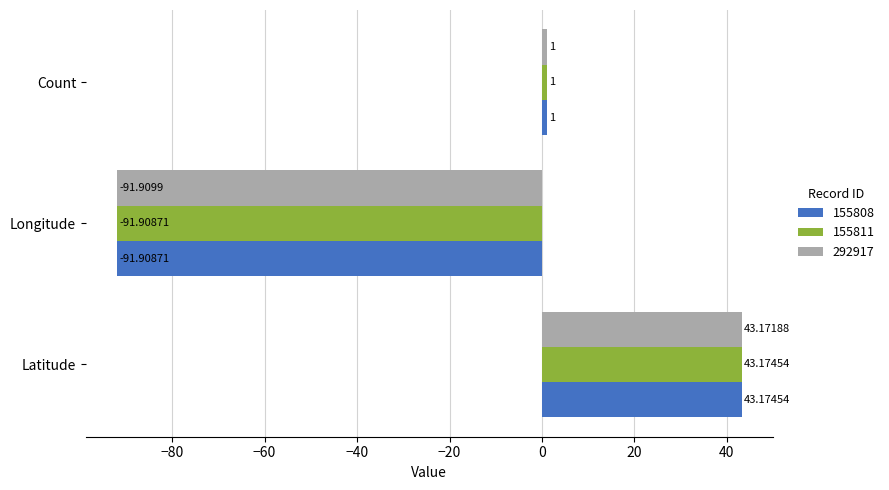

List the labels in order of 155808 value, largest first.

Latitude, Count, Longitude